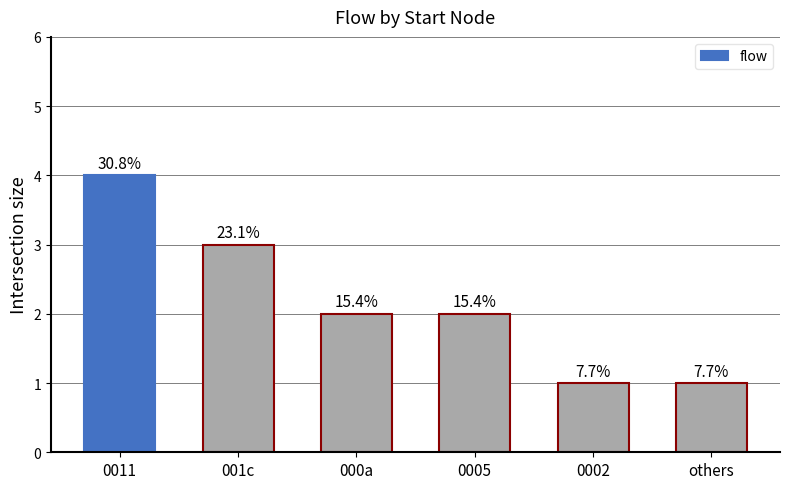

What is the sum of the values at 0002 and 000a?

3